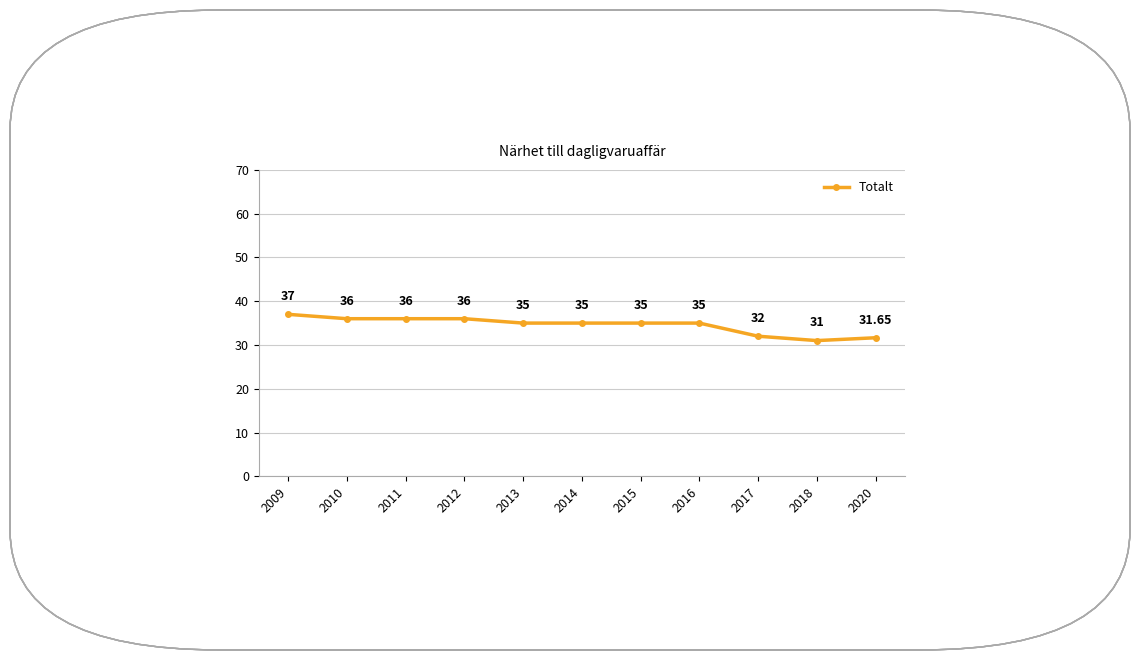

What is the ratio of the value at 2020 to the value at 2012?

0.9